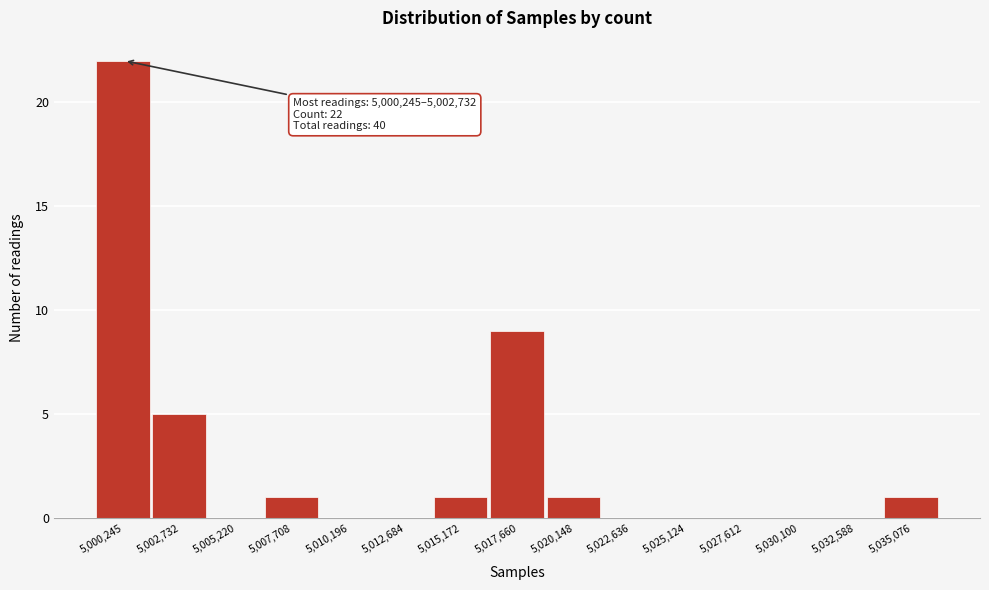

Reading left to right, list all the values displayed in this chart.

5,000,245=22	5,002,732=5	5,005,220=0	5,007,708=1	5,010,196=0	5,012,684=0	5,015,172=1	5,017,660=9	5,020,148=1	5,022,636=0	5,025,124=0	5,027,612=0	5,030,100=0	5,032,588=0	5,035,076=1